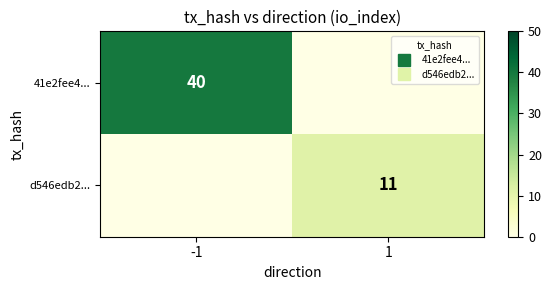

Rank the categories by 41e2fee4... value from lowest to highest.

1, -1